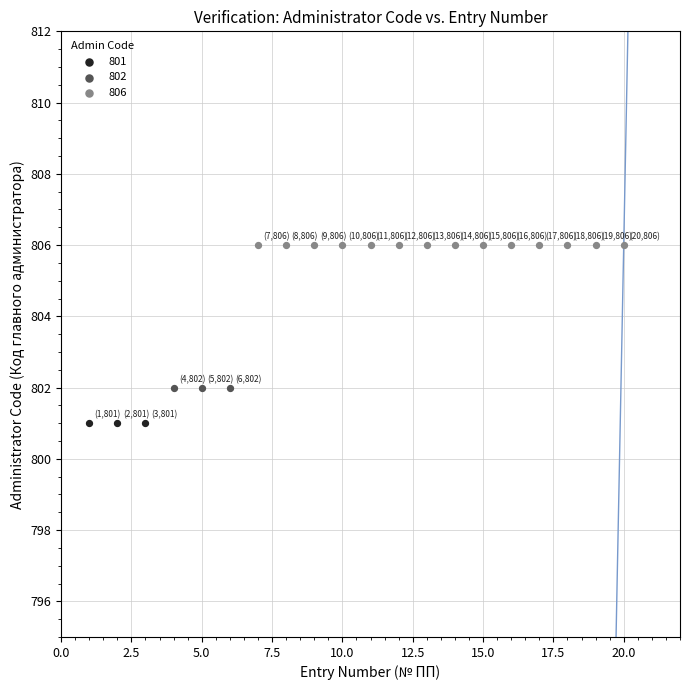

Which series reaches the maximum Y coordinate?

806